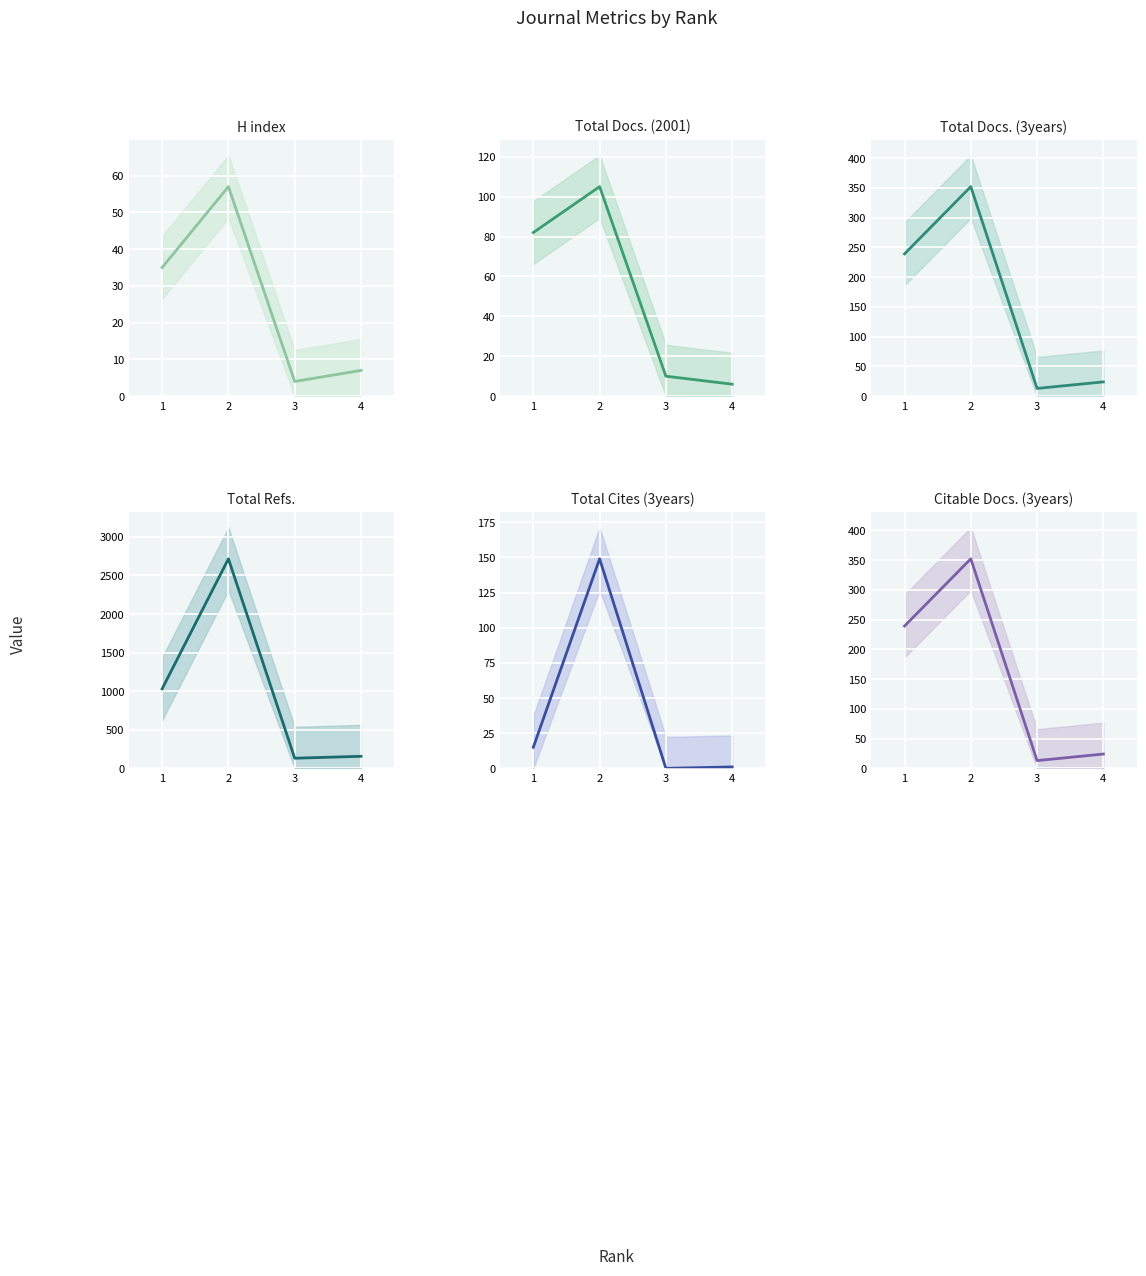

Is this an area chart (filled region under the line)?

No